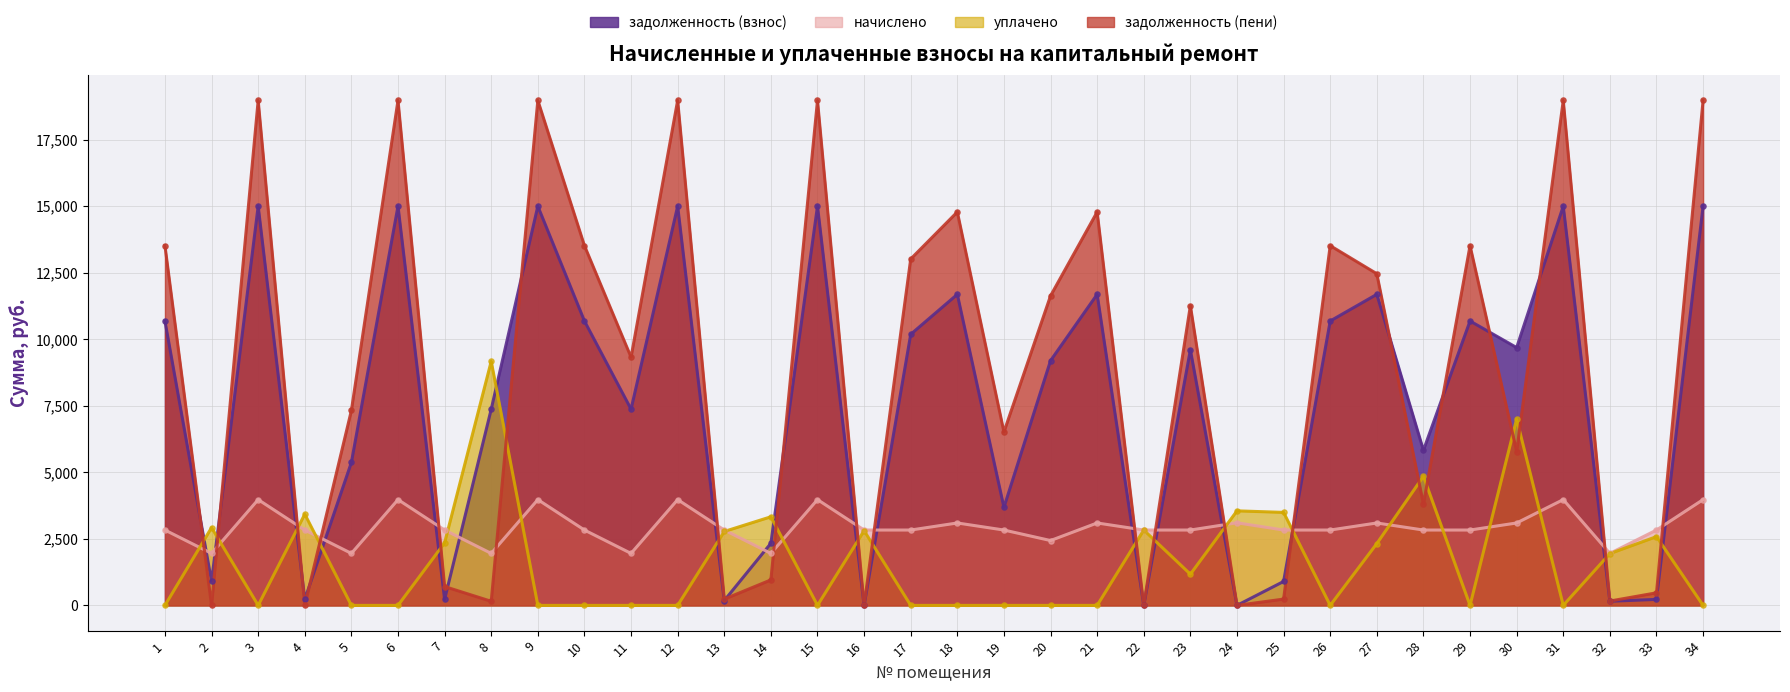

Is the value of уплачено at 4 greater than the value of задолженность (пени) at 20?

No